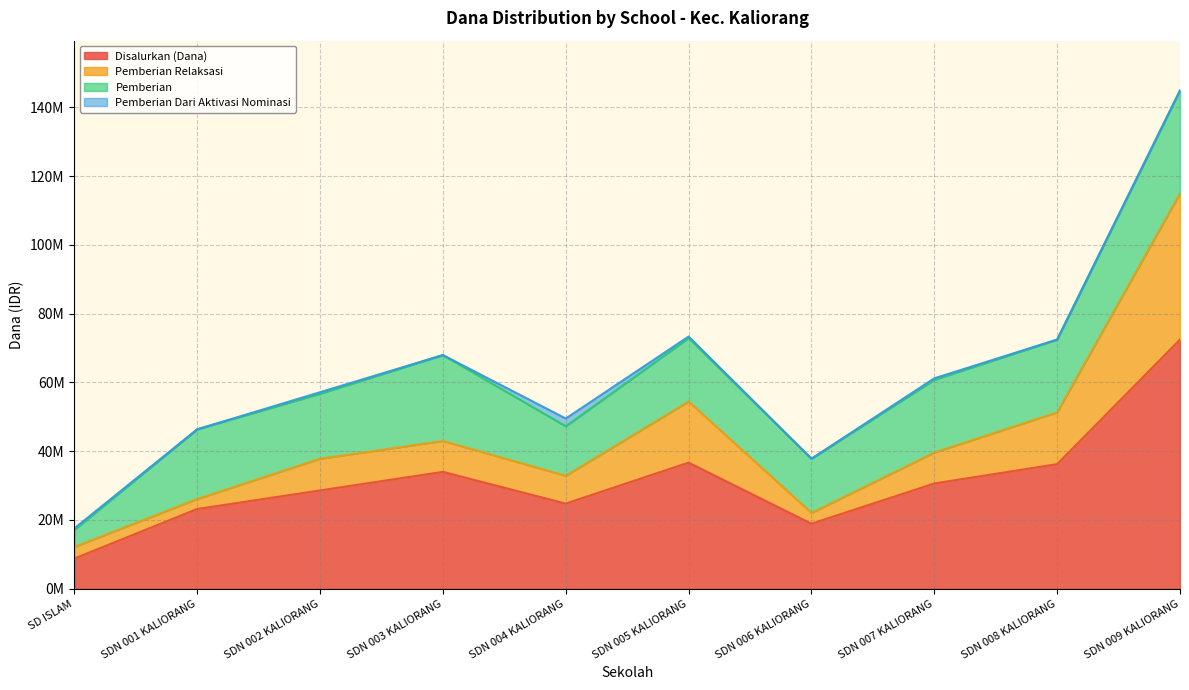

True or false: Pemberian Relaksasi and Disalurkan (Dana) cross at least once.

False